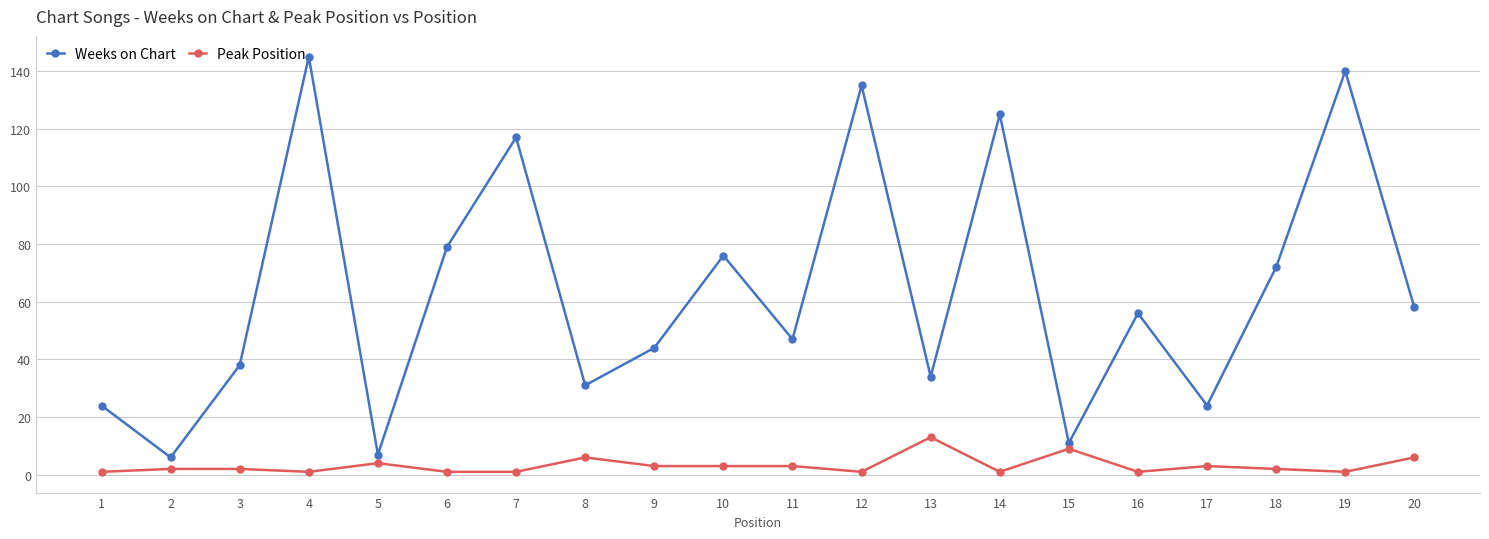

Rank the series at 18 from highest to lowest value.

Weeks on Chart, Peak Position